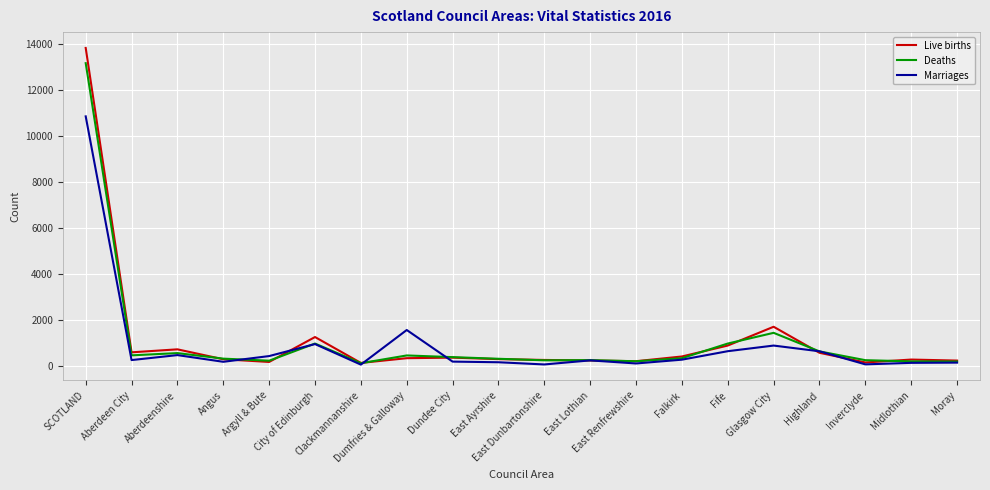

Which series has the largest range (max minus min)?

Live births